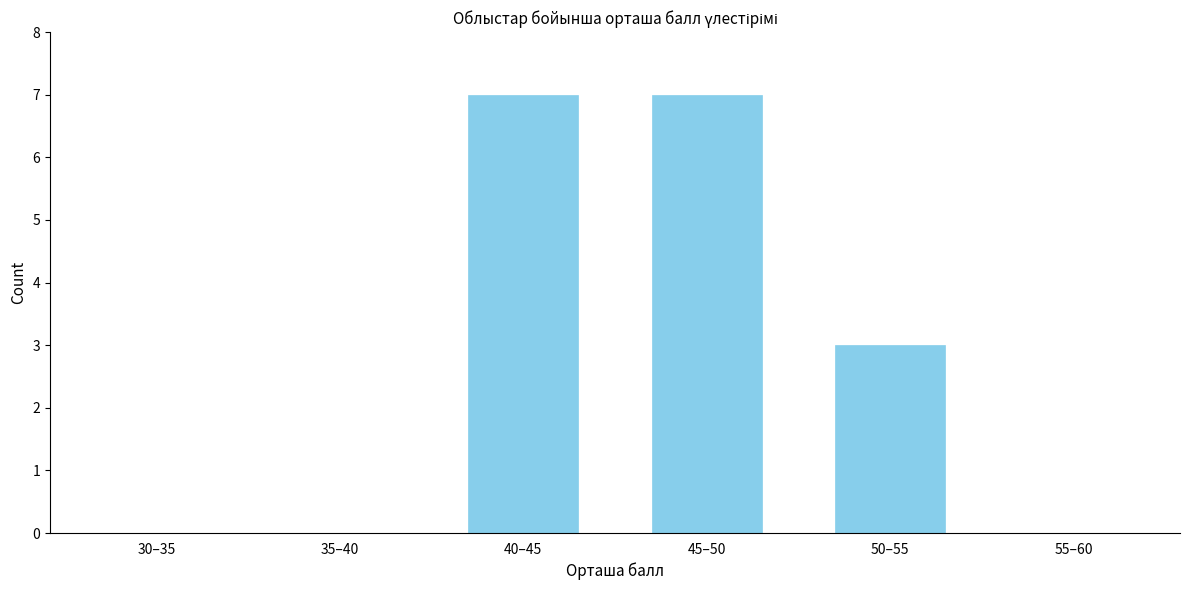

Reading right to left, transcribe all the data shown in this chart.

55–60=0	50–55=3	45–50=7	40–45=7	35–40=0	30–35=0